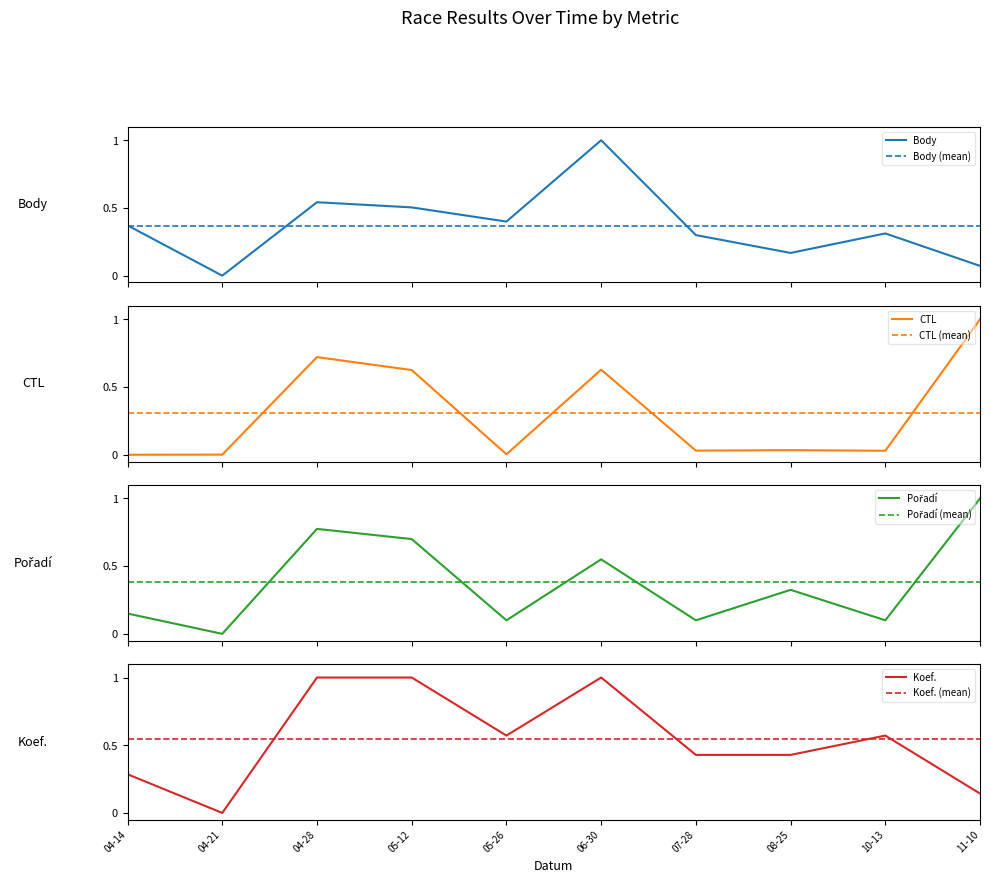

Is it true that Koef. equals 1.0 at 04-28?

True